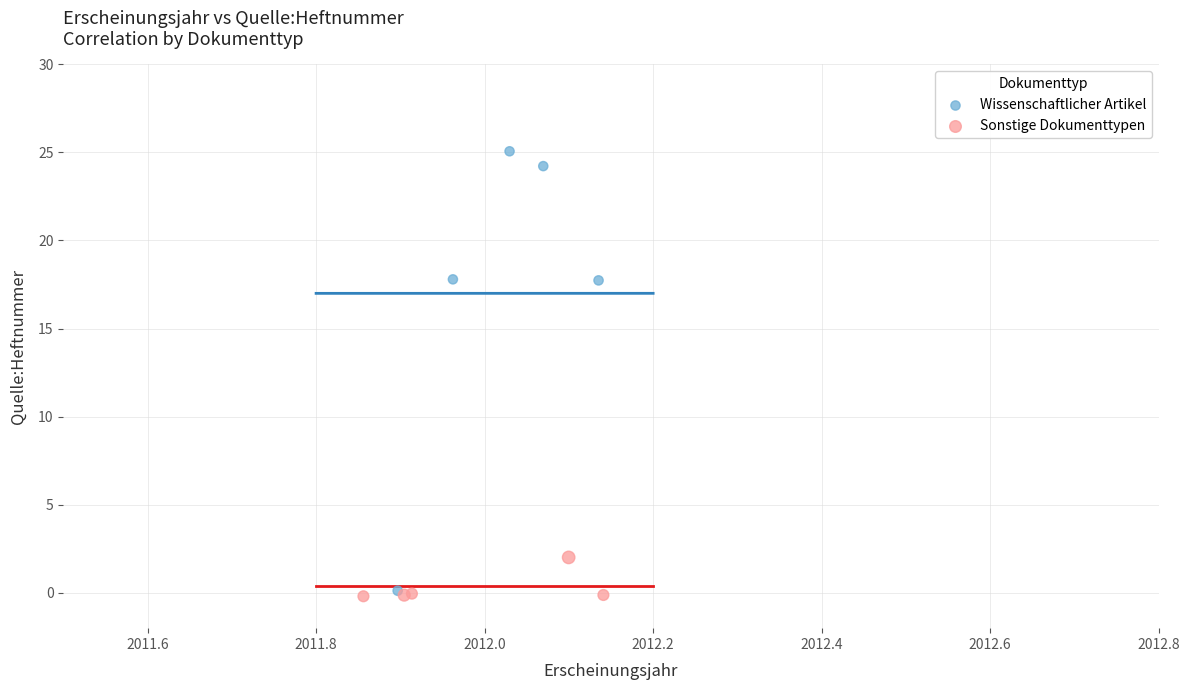

Which series contains the highest Y value?

Wissenschaftlicher Artikel